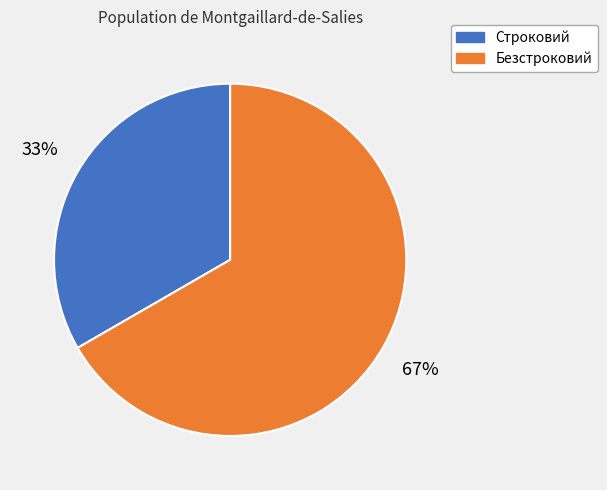

What is the ratio of the value at Строковий to the value at Безстроковий?

0.5